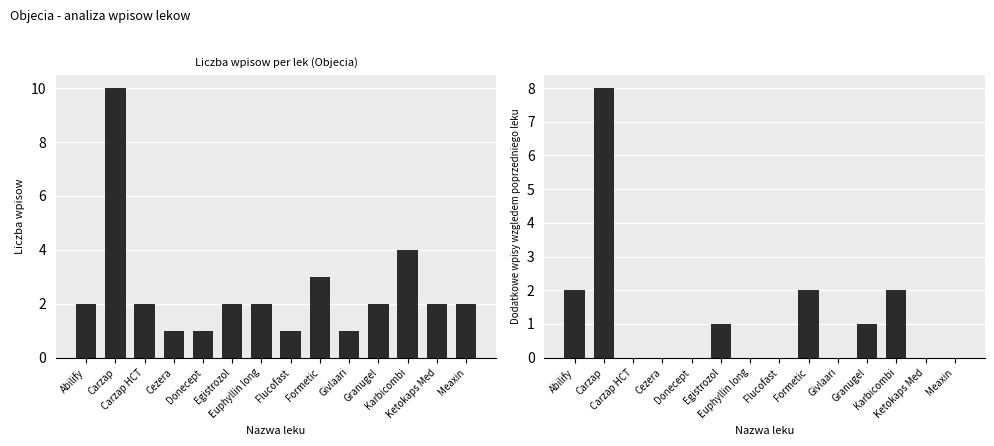

Which series changed the most between Formetic and Meaxin?

Roznica wzgledem poprzedniego